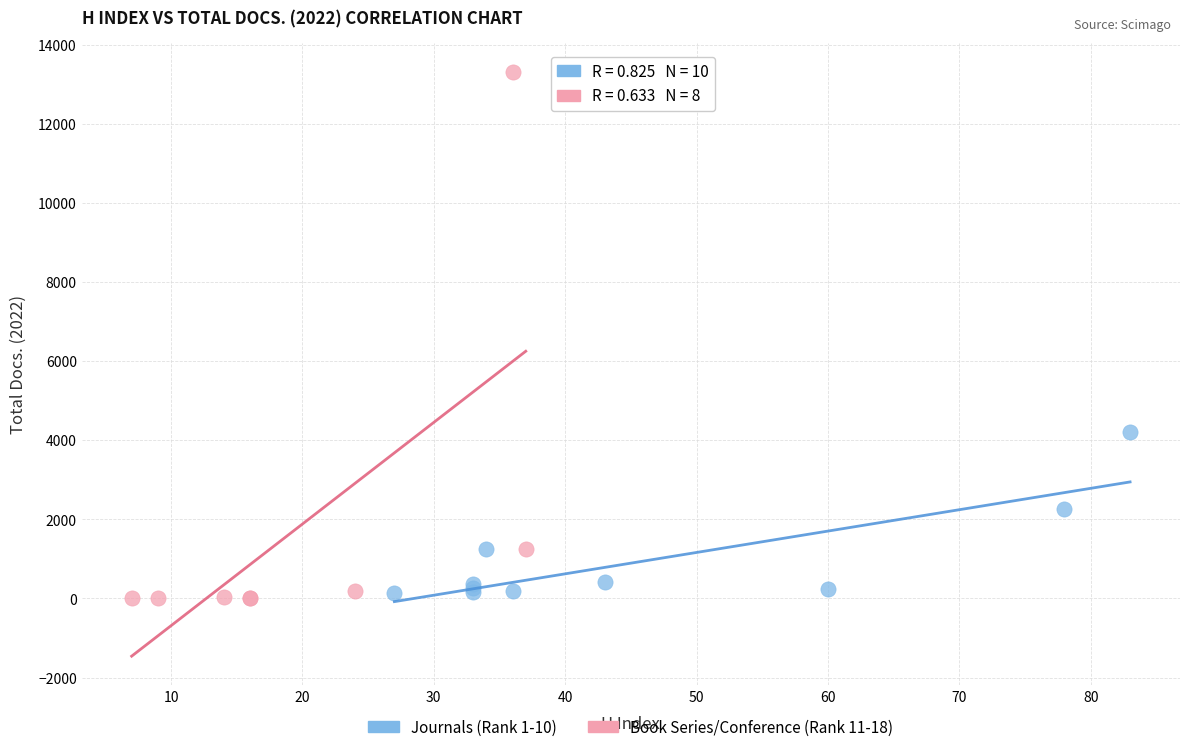

What are all the series names shown in the legend?

Journals (Rank 1-10), Book Series/Conference (Rank 11-18)